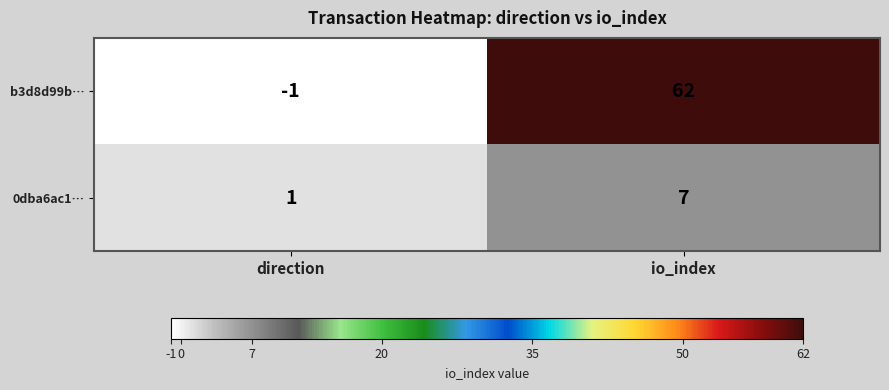

How many data points does each series have?

2